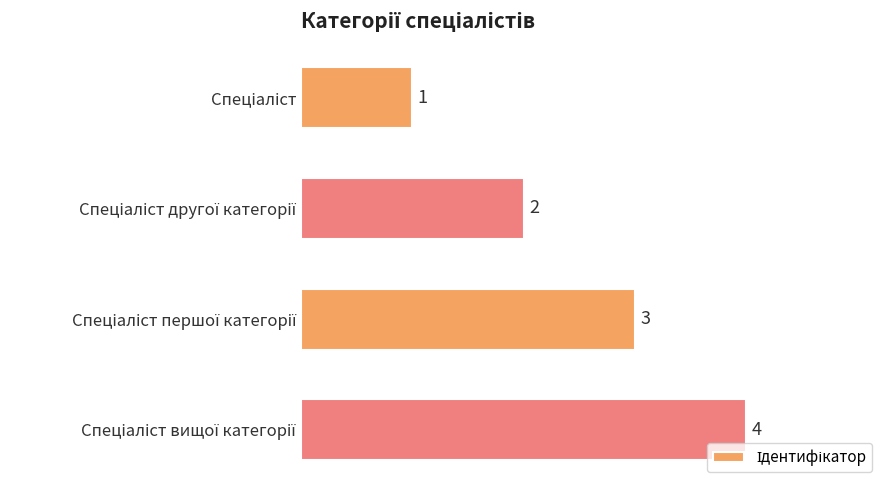

How many data points are less than 3?

2